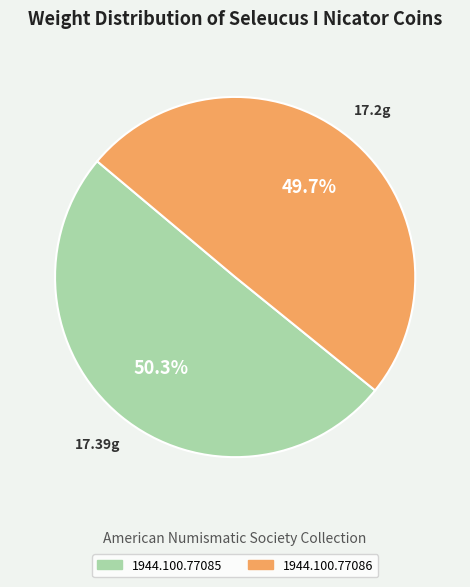

Do 1944.100.77085 and 1944.100.77086 together represent more than half of the pie?

Yes